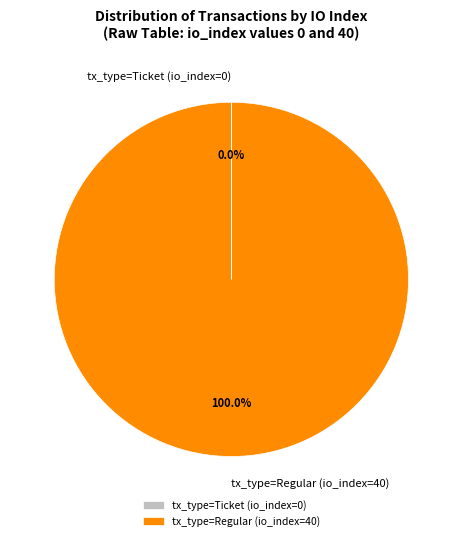

Which slice represents more than half of the pie?

tx_type=Regular (io_index=40)